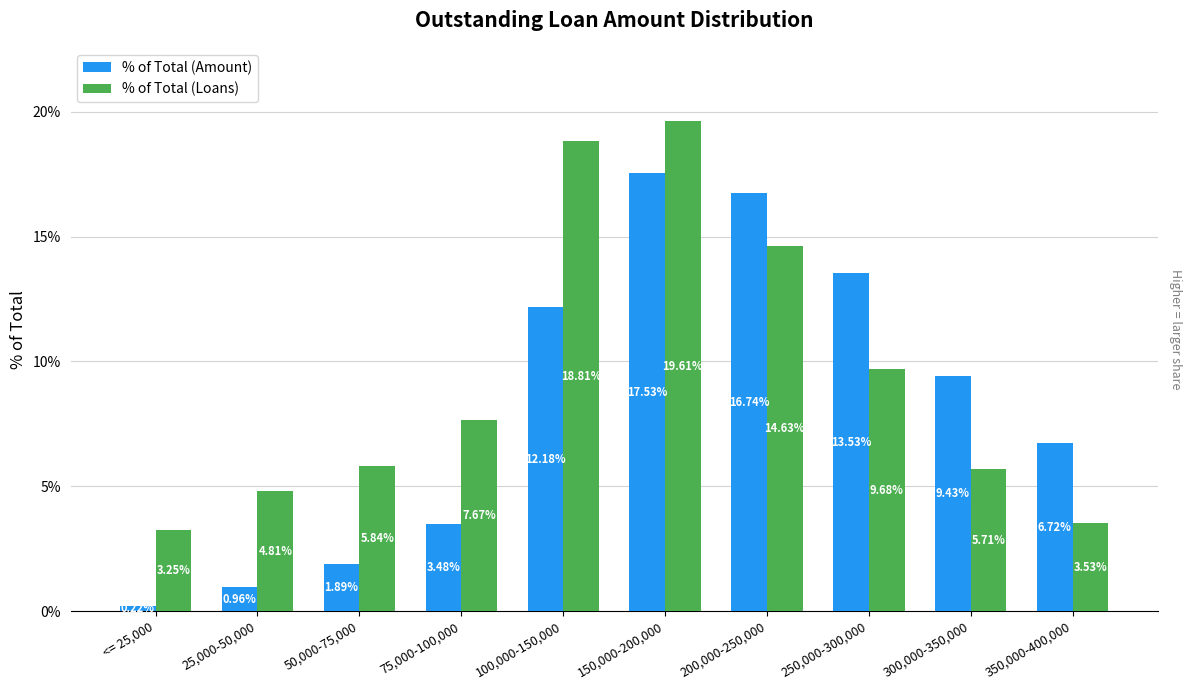

Does the chart contain any negative values?

No